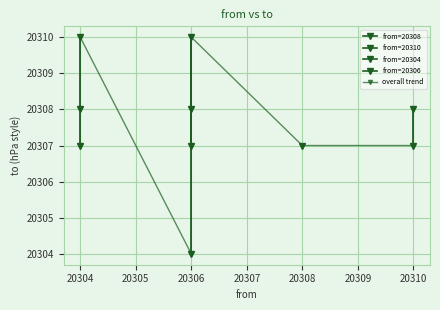

True or false: there are more than 0 points higher than both neighbors.

True